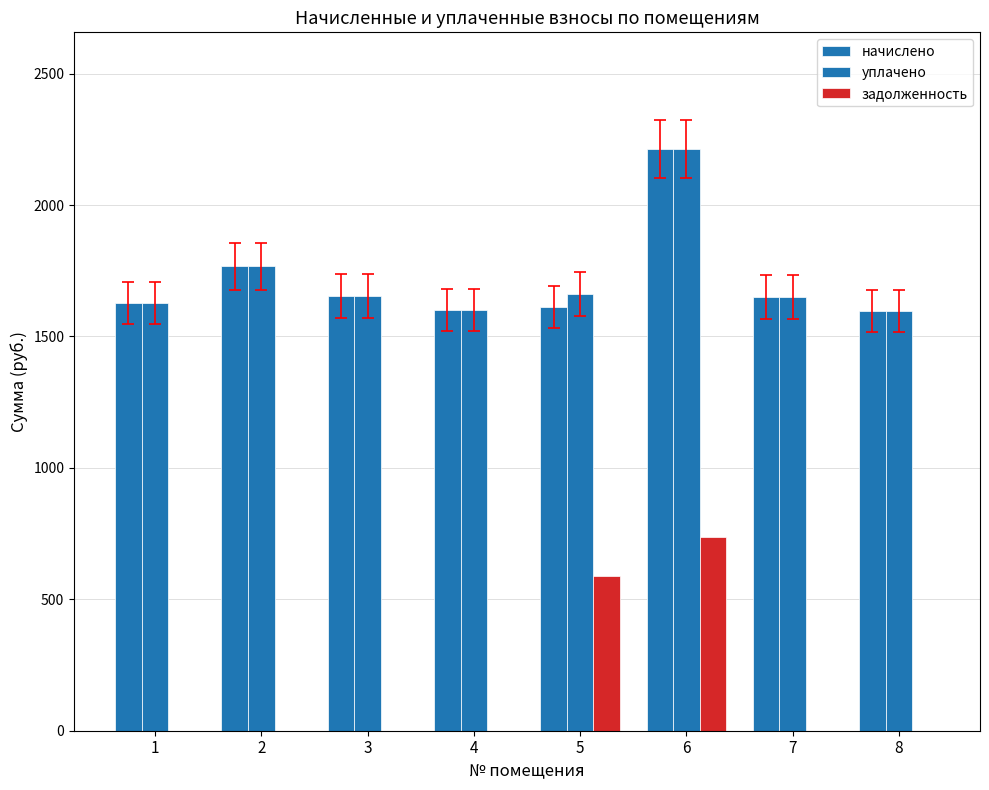

Are the bars horizontal?

No